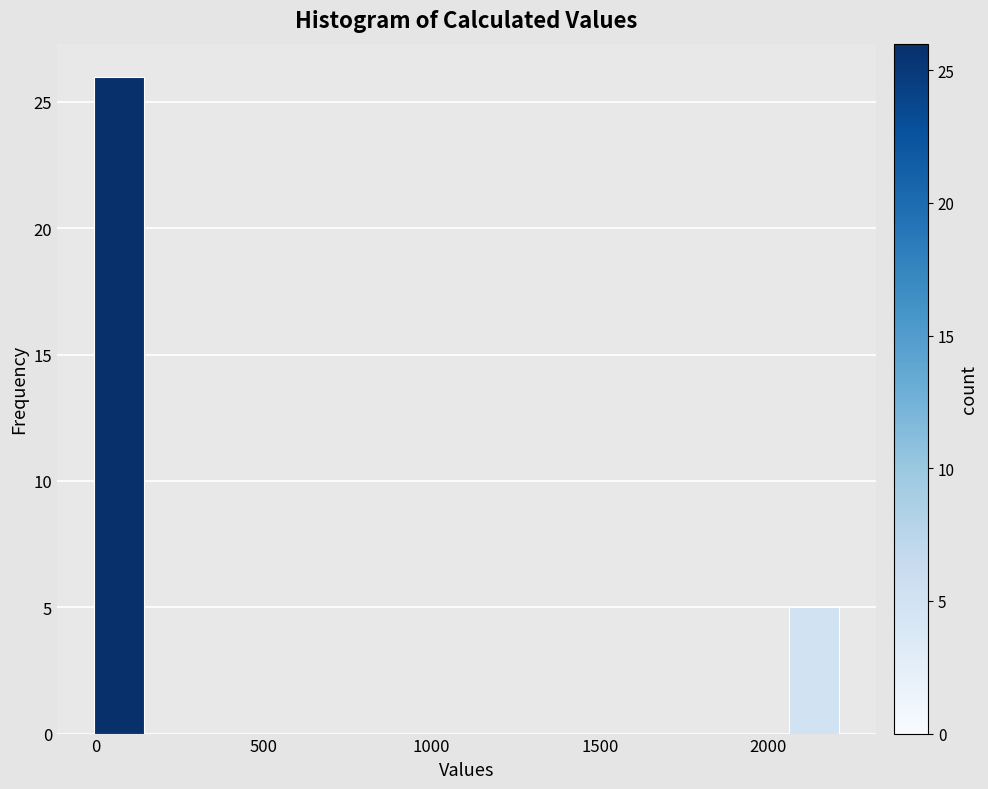

Around what value on the x-axis is the tallest bar? Give the approximate position of its centre, as read against the axis.

50